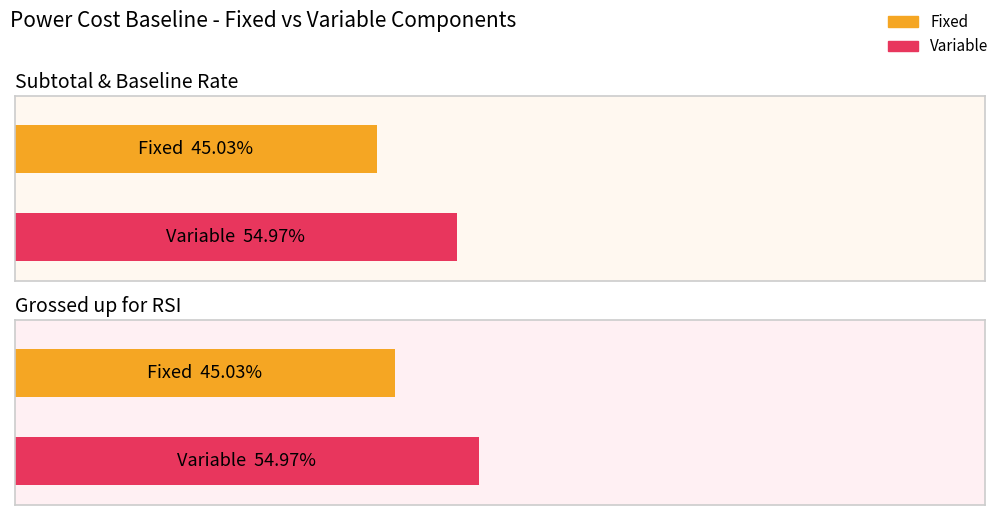

Reading right to left, what are all the values shown in this chart?

Fixed: 586320619.0	558403549.0
Variable: 715775660.0	681694717.8